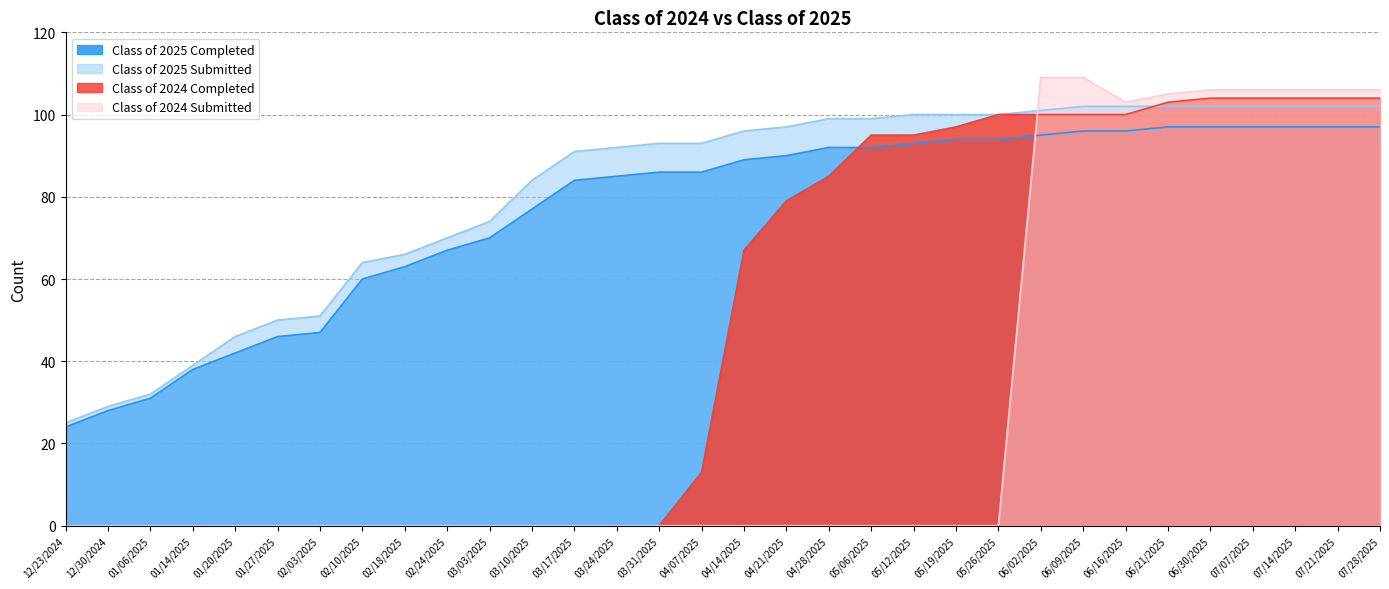

At which category does the chart reach its minimum across all series?

12/23/2024